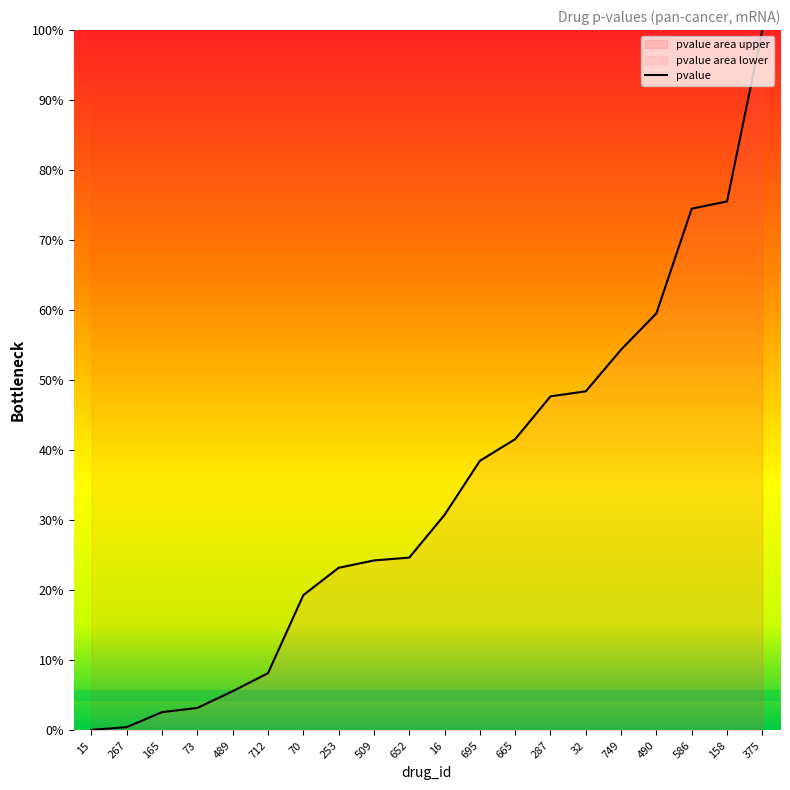

Rank the categories by value from lowest to highest.

15, 267, 165, 73, 489, 712, 70, 253, 509, 652, 16, 695, 665, 287, 32, 749, 490, 586, 158, 375